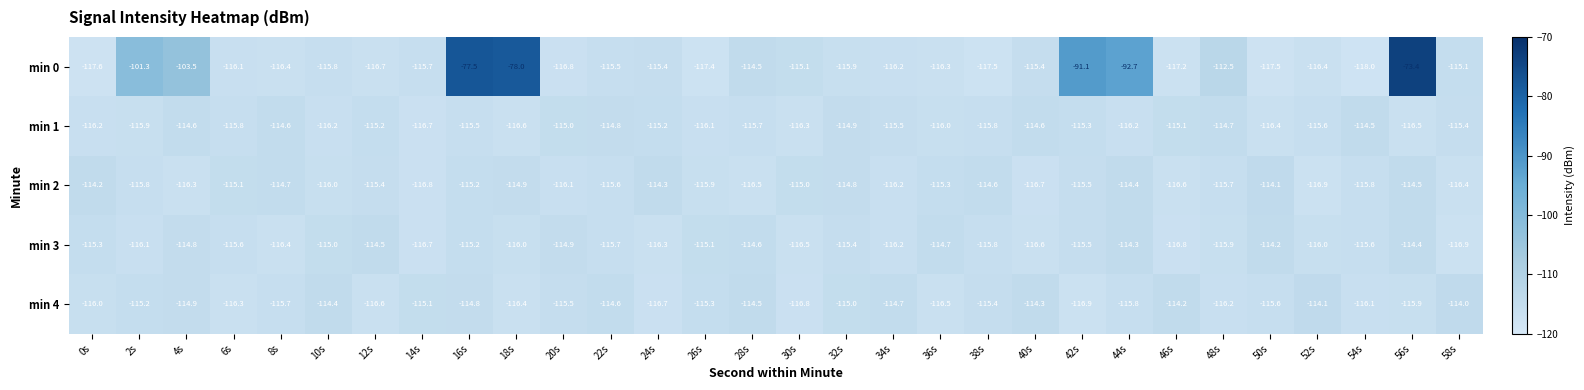

What is the difference between the second highest and second lowest values in the min 3 series?

2.5